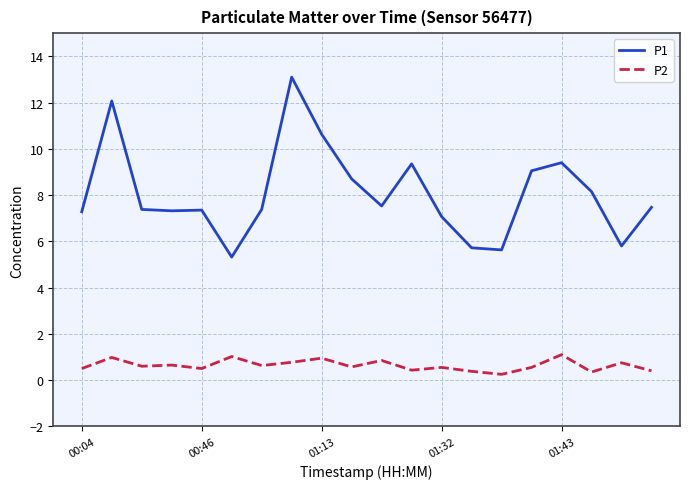

Which series has the largest total across all categories?

P1